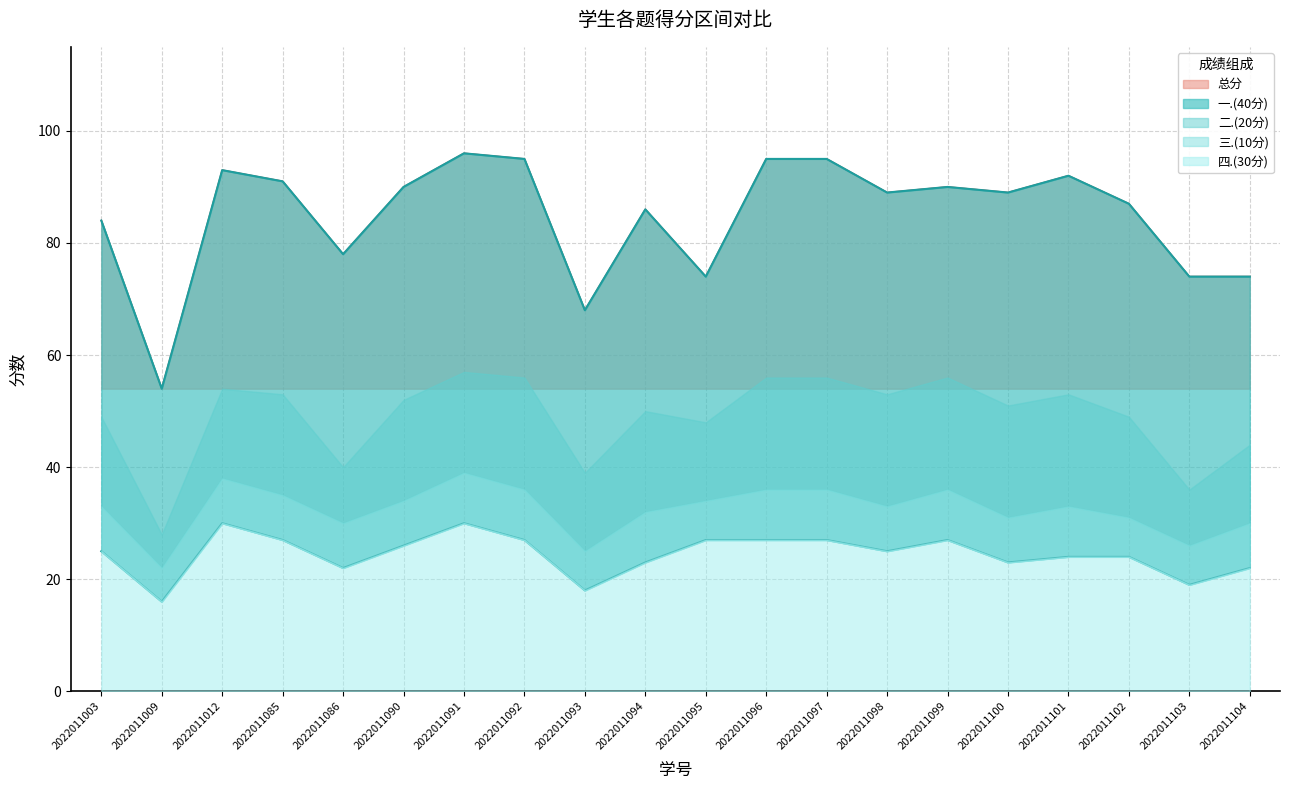

At which label does 一.(40分) first exceed 38?

2022011012